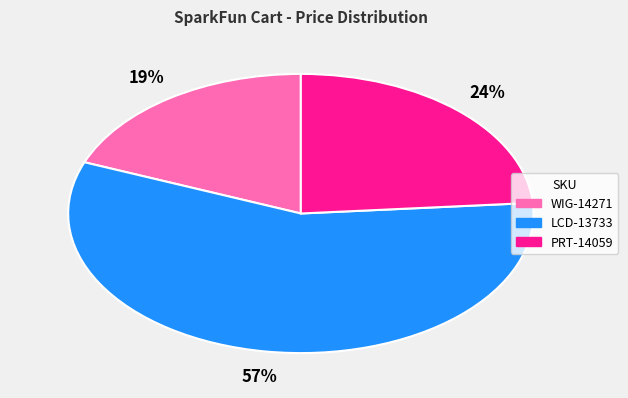

Which slice is the largest?

LCD-13733